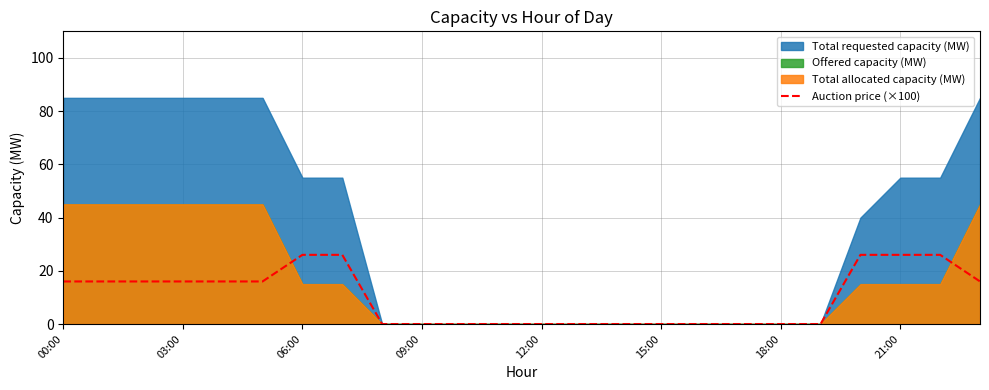

True or false: there are more than 2 points higher than both neighbors.

False